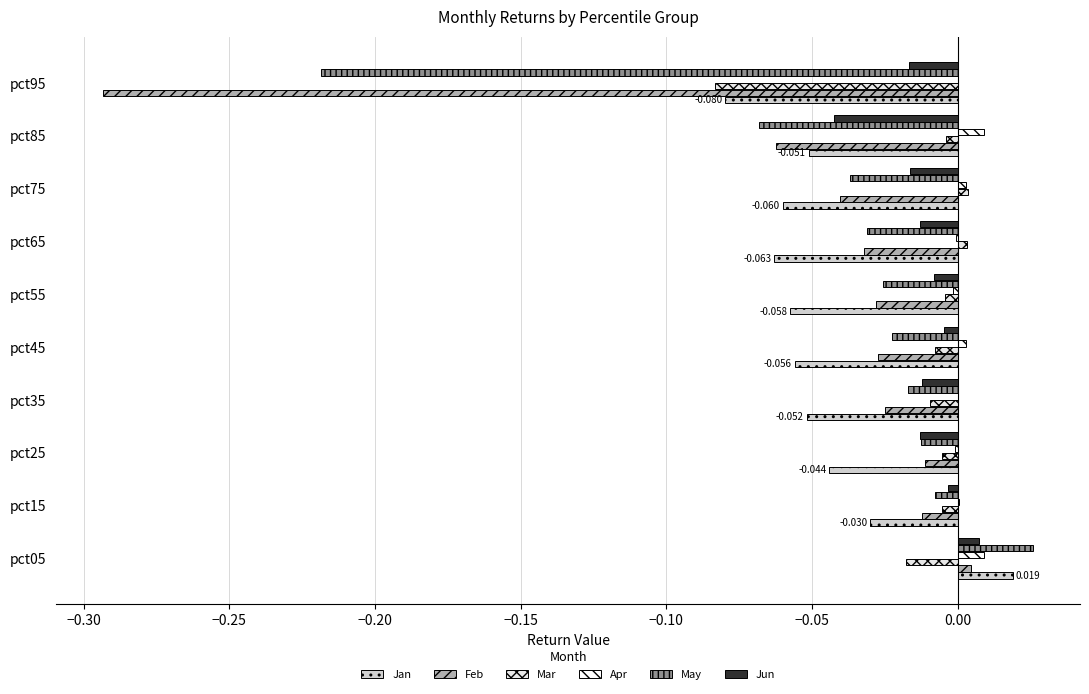

What is the minimum value for May?

-0.2